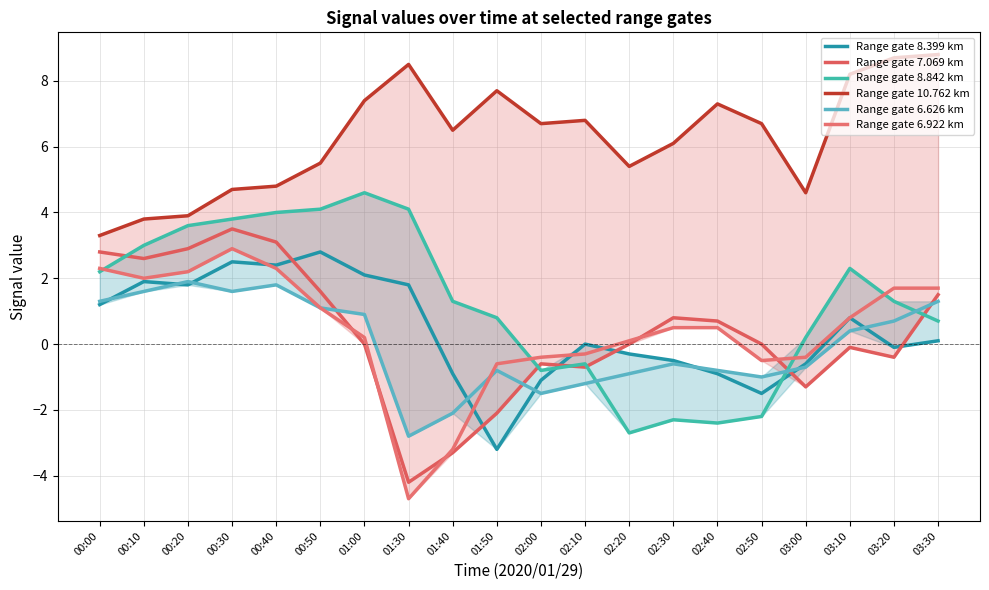

At which category does 7.069 reach its first local valley?

00:10